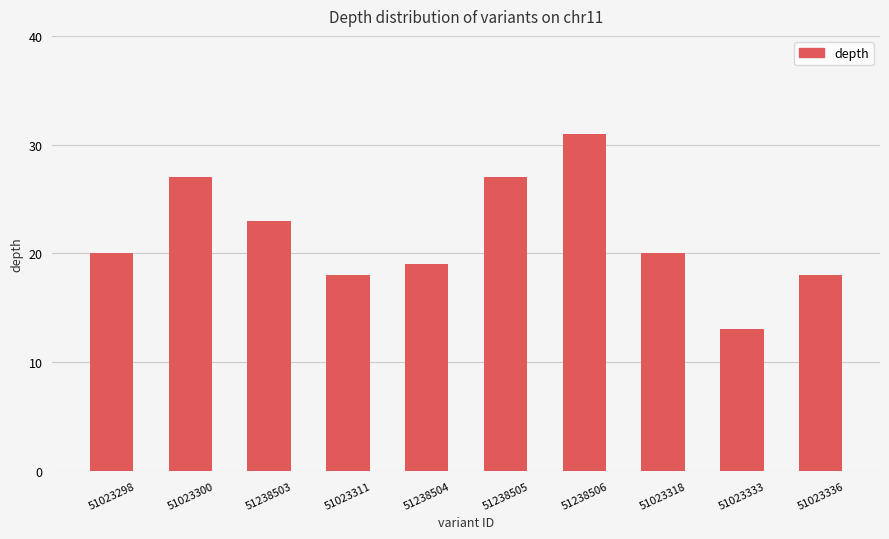

Where is the data nearest to the value 22?

51238503